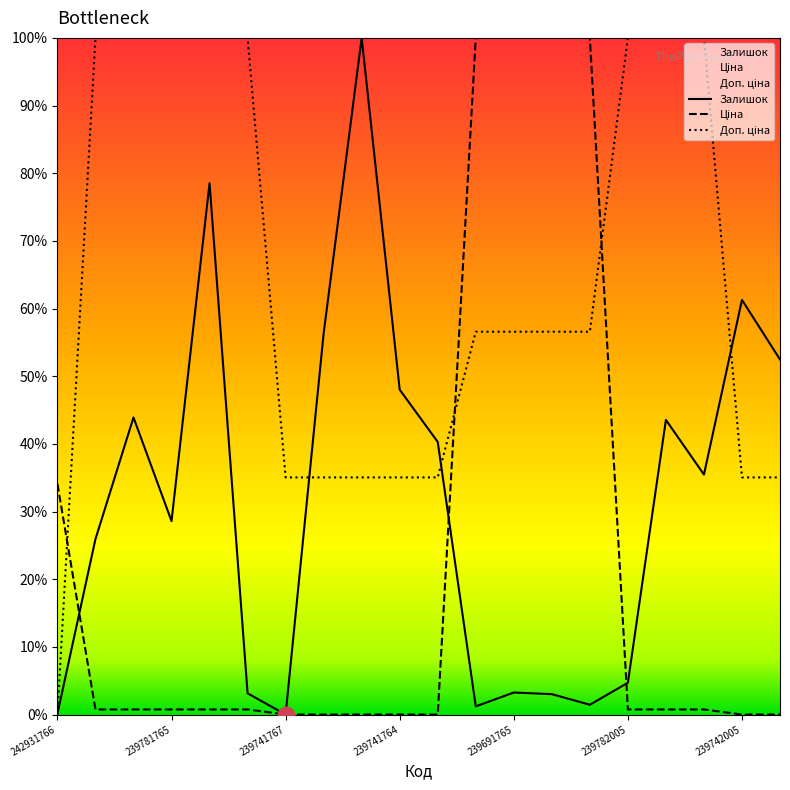

What is the label of the 7th point from the left?

239741767